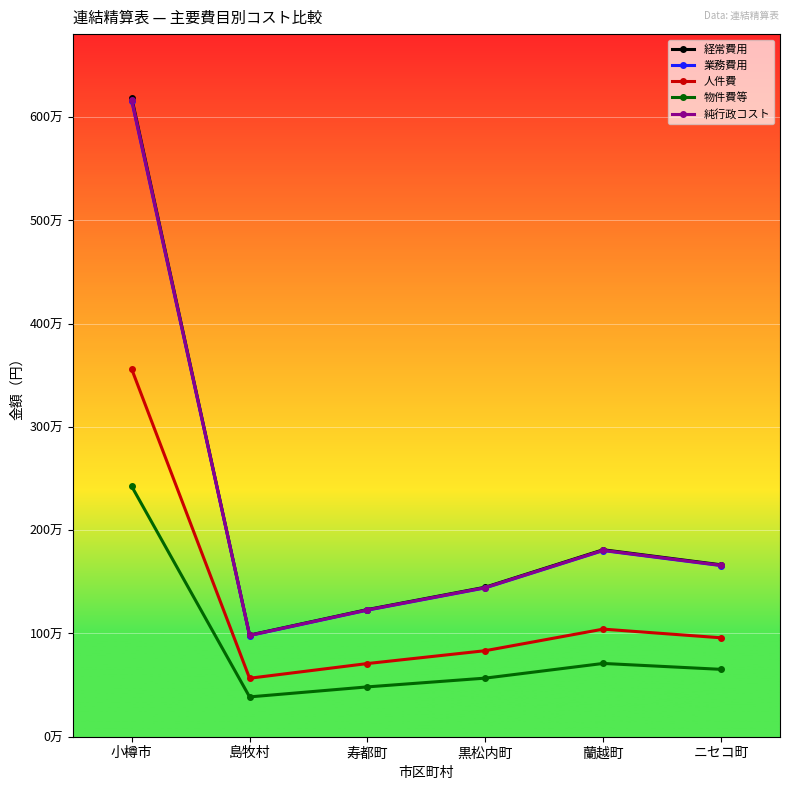

Reading left to right, extract all data points from this chart.

経常費用: 6186002	984066	1231486	1448042	1810754	1664853
業務費用: 6158978	979767	1226106	1441716	1802843	1657580
人件費: 3559987	566320	708708	833334	1042071	958107
物件費等: 2424555	385696	482670	567548	709710	652525
純行政コスト: 6168237	981240	1227949	1443883	1805553	1660071